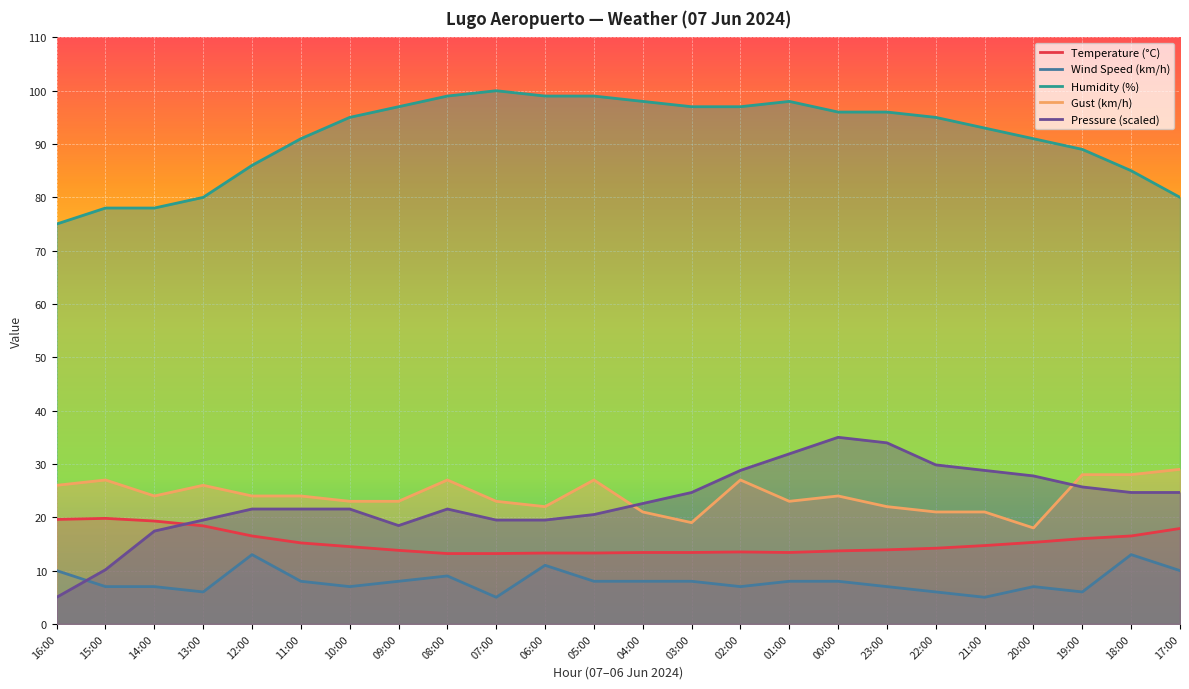

Is this an area chart (filled region under the line)?

No